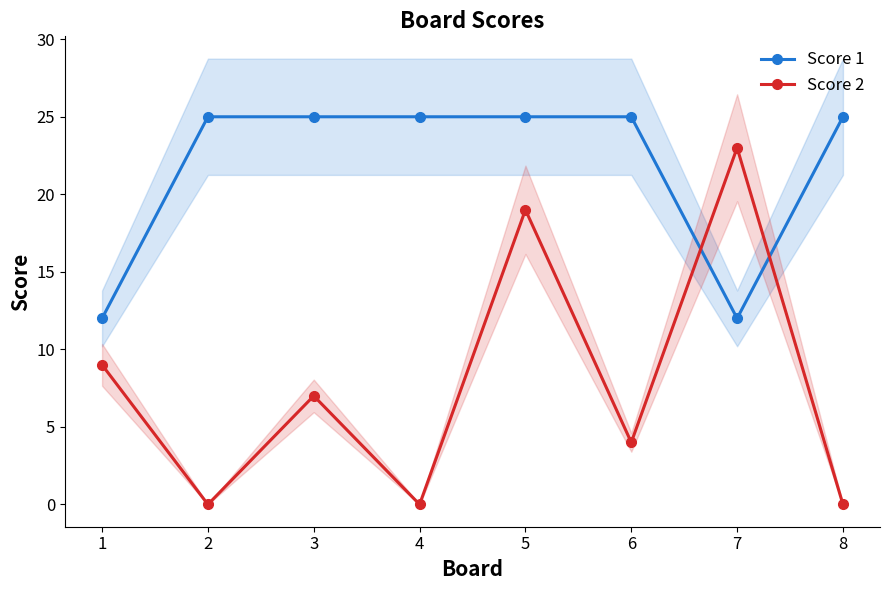

Read the Score 1 value at 4, to the nearest 5.

25